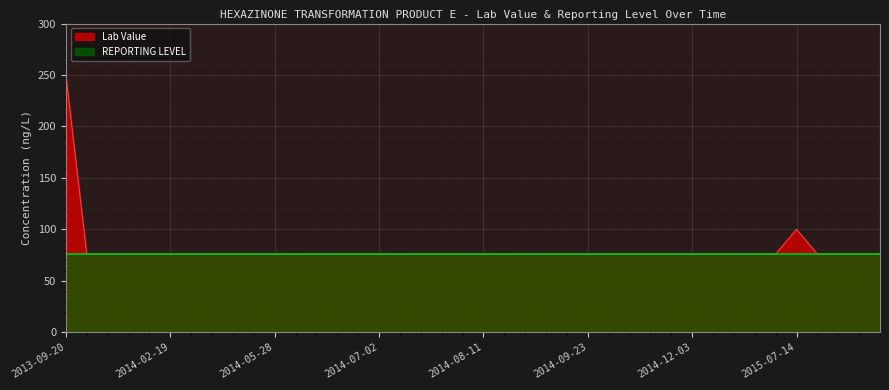

How many lines are shown in the chart?

2